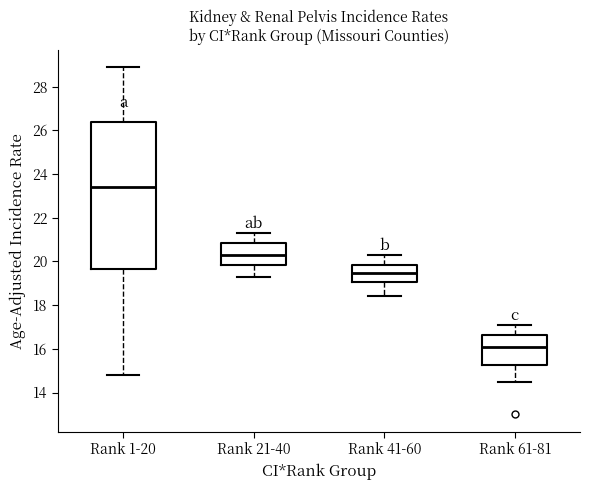

Which box is the tallest, from its lower edge to its upper edge?

Rank 1-20